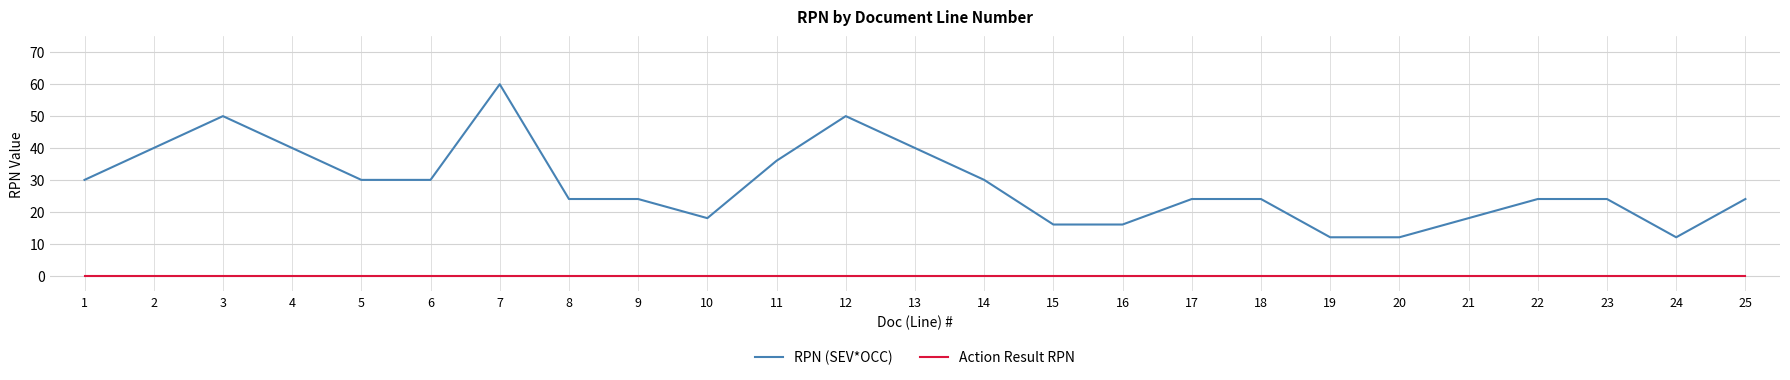

Which category has the highest value in the RPN (SEV*OCC) series?

7